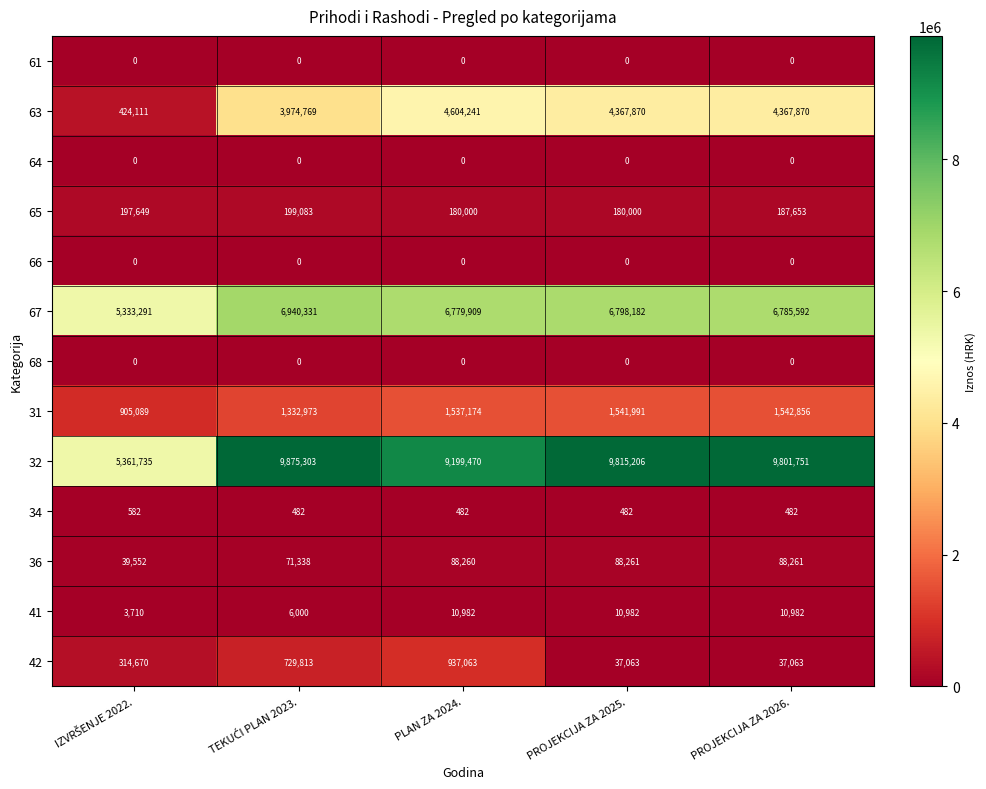

What is the total value across all series at PROJEKCIJA ZA 2026.?

22822510